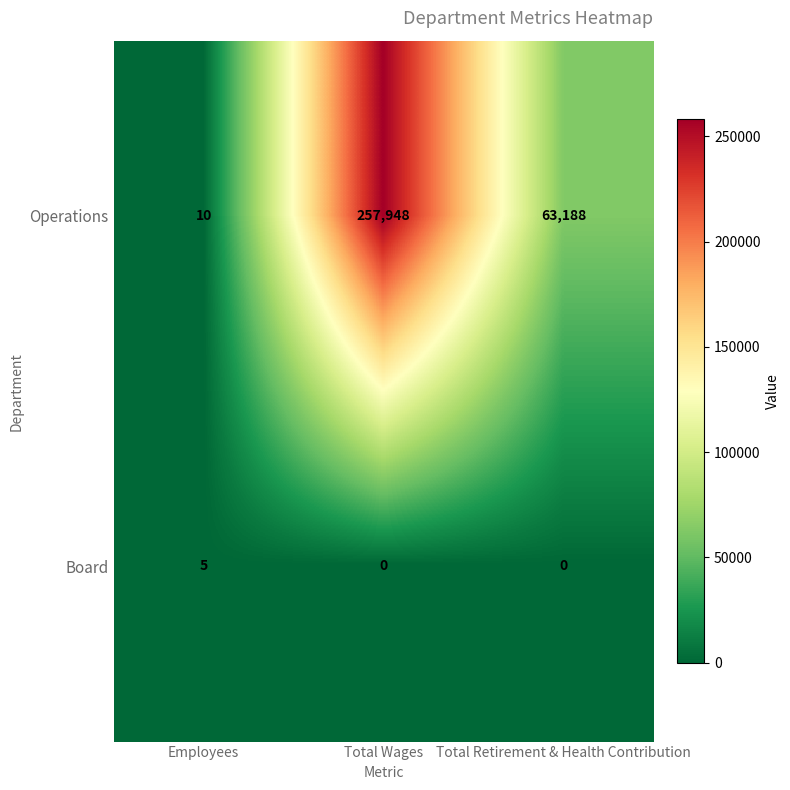

What is the difference between the highest and lowest values at Total Wages?

257948